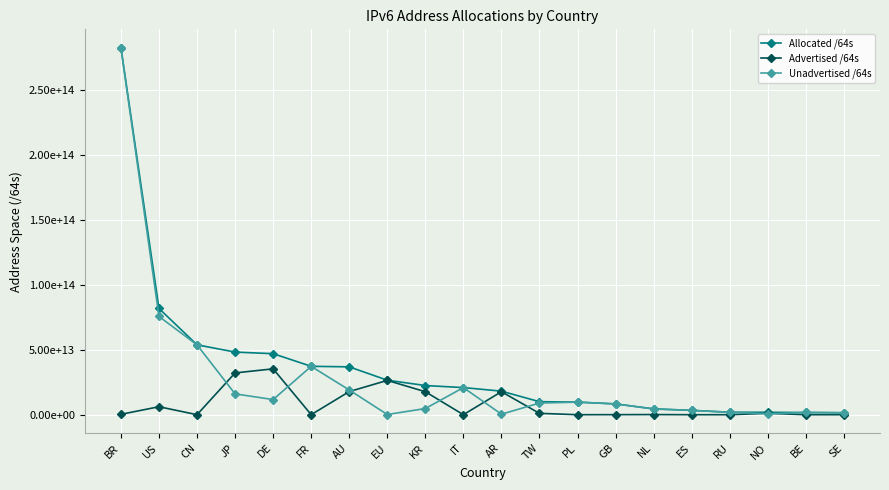

The Advertised /64s series shows 639310143109 at NO. True or false?

False